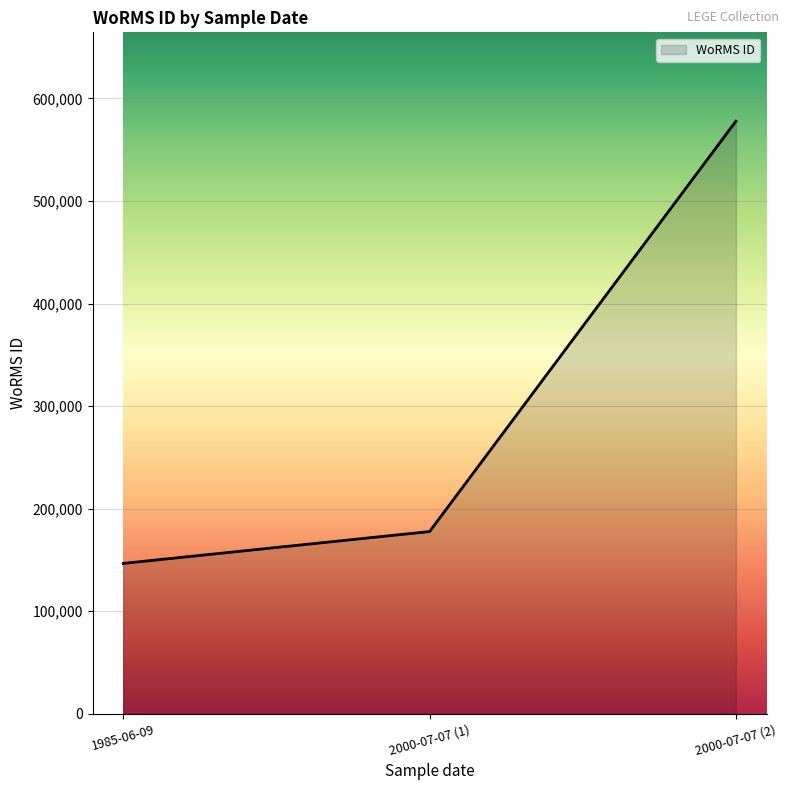

What value does the data have at 2000-07-07 (2), to the nearest 50?

577750